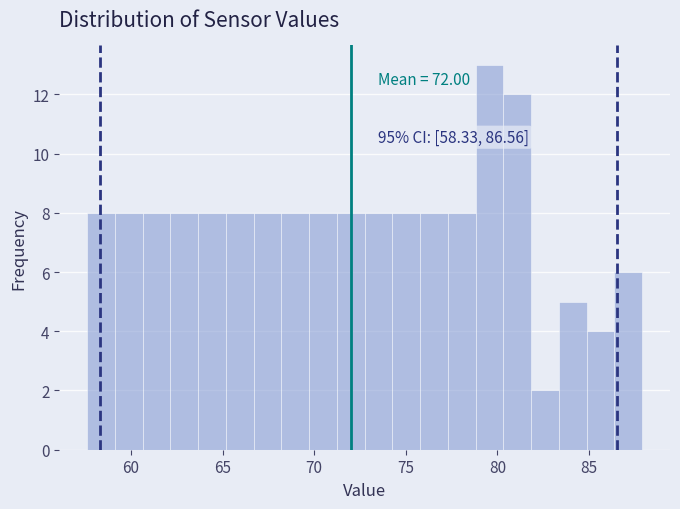

Around what value on the x-axis is the tallest bar? Give the approximate position of its centre, as read against the axis.

79.5